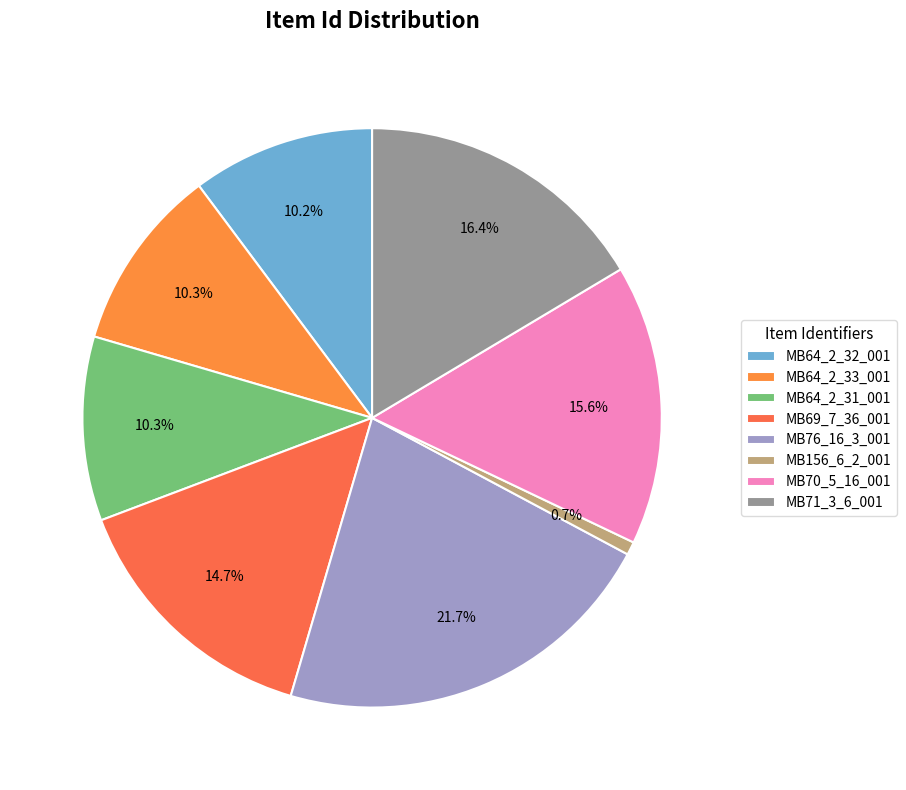

To the nearest percent, what is the difference between the MB64_2_31_001 and MB76_16_3_001 slice percentages?

11%